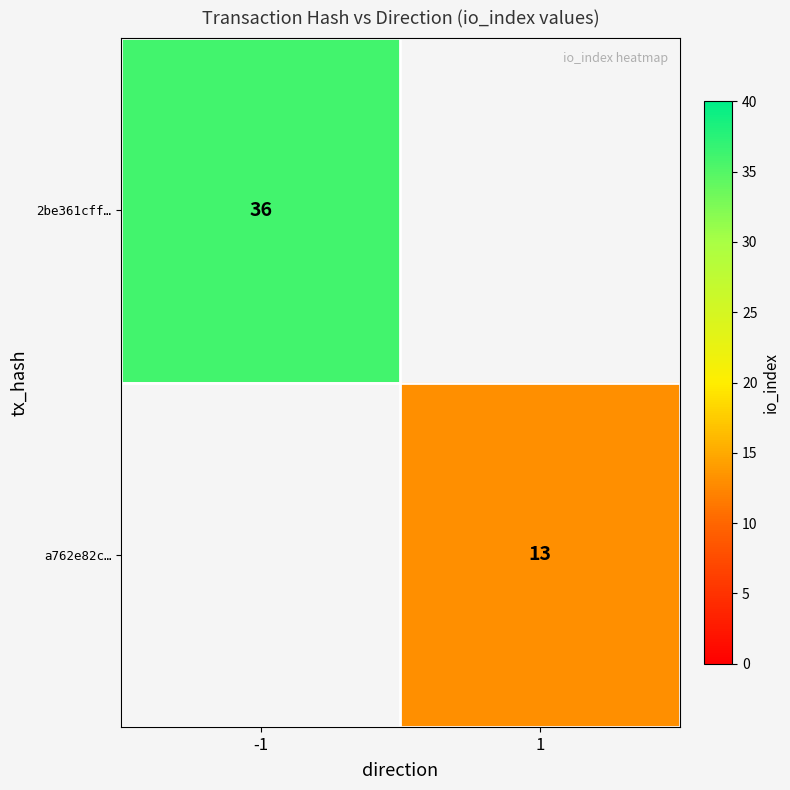

The value of 2be361cff… at -1 is 22. True or false?

False